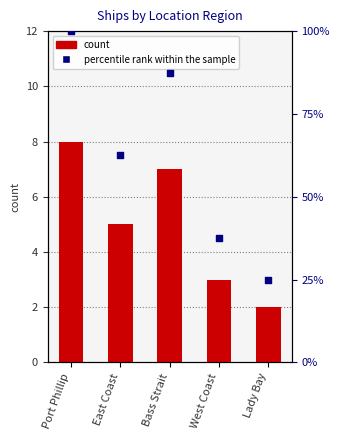

At which category is the sum across all series the highest?

Port Phillip